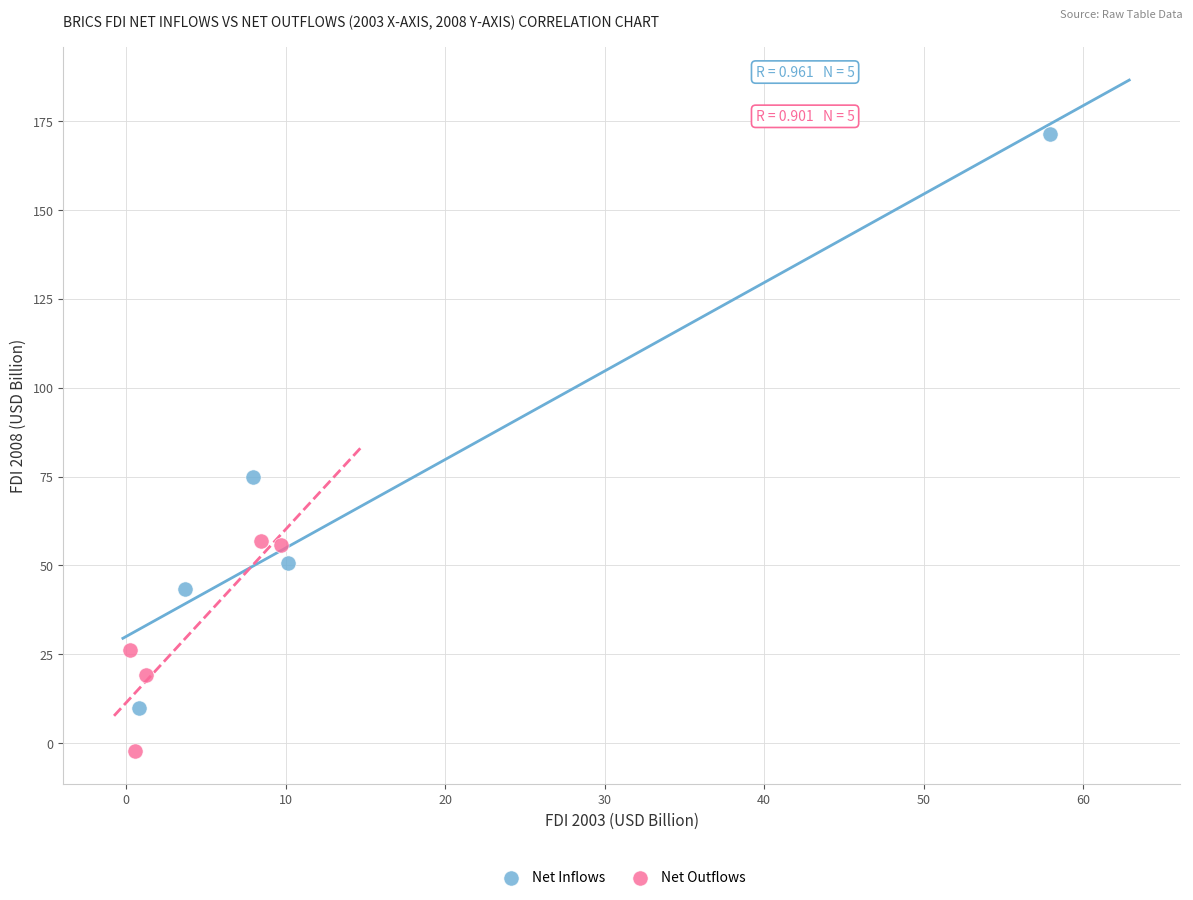

Which series reaches the minimum Y coordinate?

Net Outflows